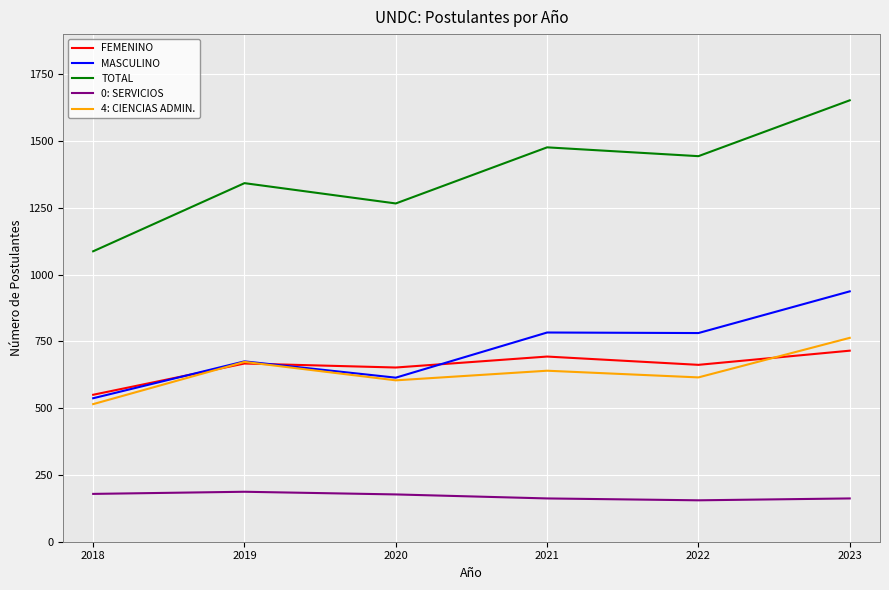

True or false: FEMENINO has more than 2 interior local peaks.

False